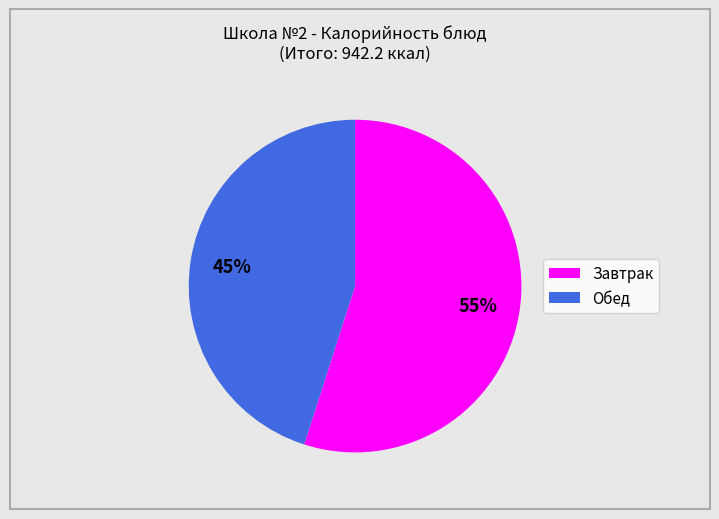

What is the ratio of the value at Завтрак to the value at Обед?

1.2